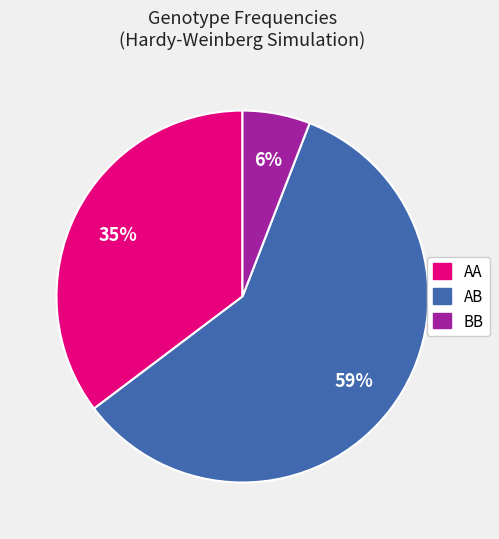

Combined, do AB and AA account for over 50%?

Yes